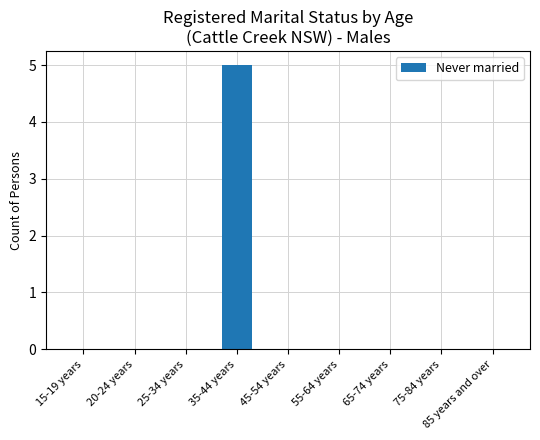

Which has a higher value, 35-44 years or 20-24 years?

35-44 years